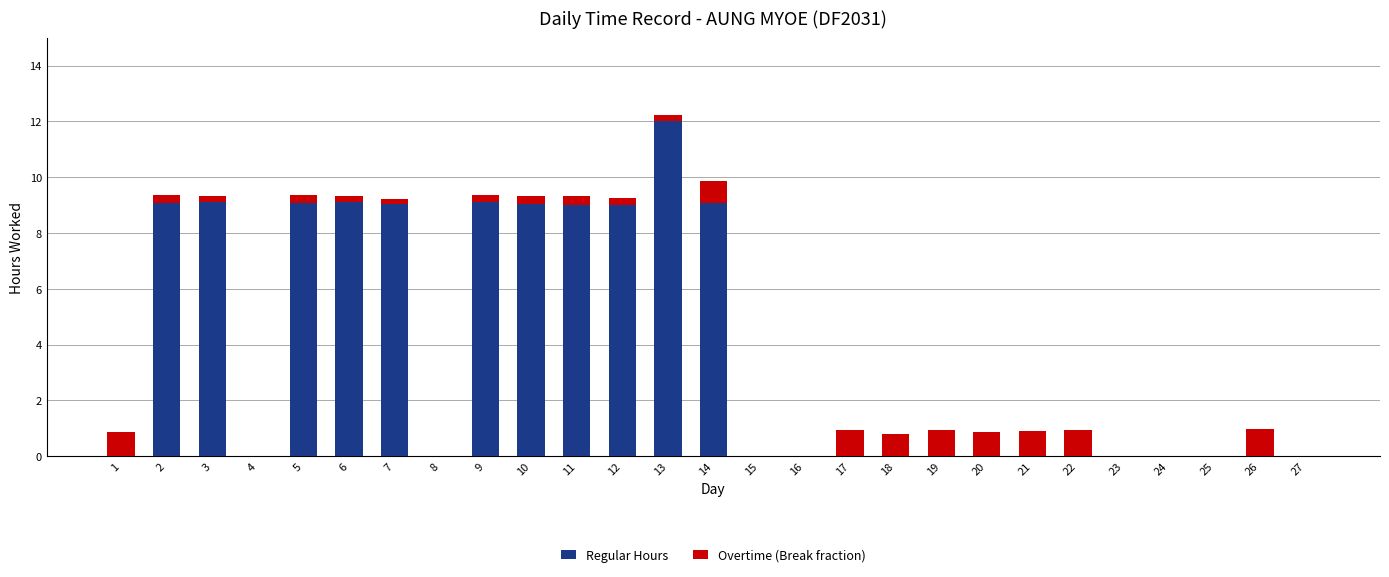

The Regular Hours series shows 6.4 at 14. True or false?

False